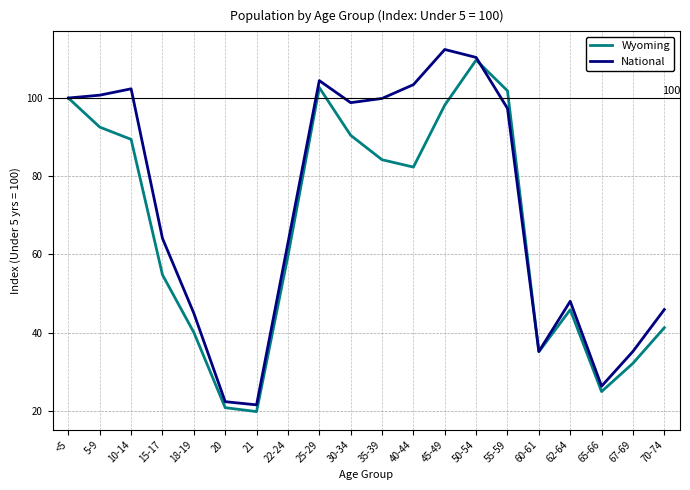

Which series has the largest total across all categories?

National